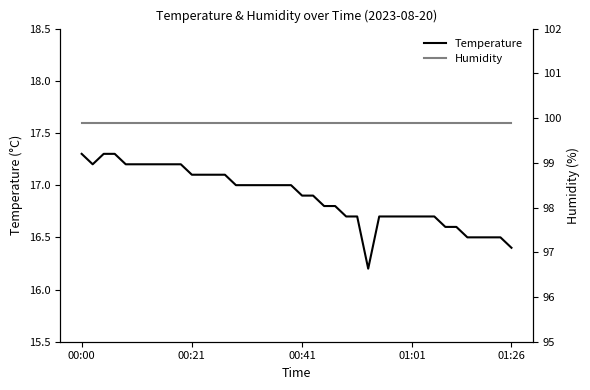

What is the minimum value shown in the chart?

16.2